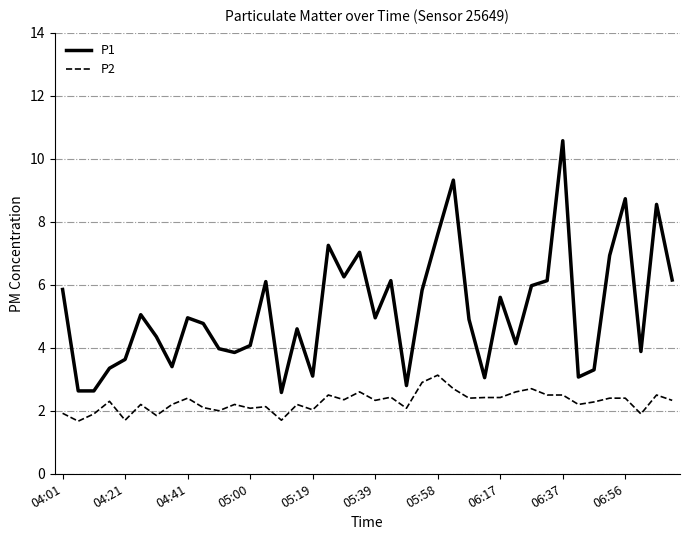

What is the smallest value displayed?

1.7